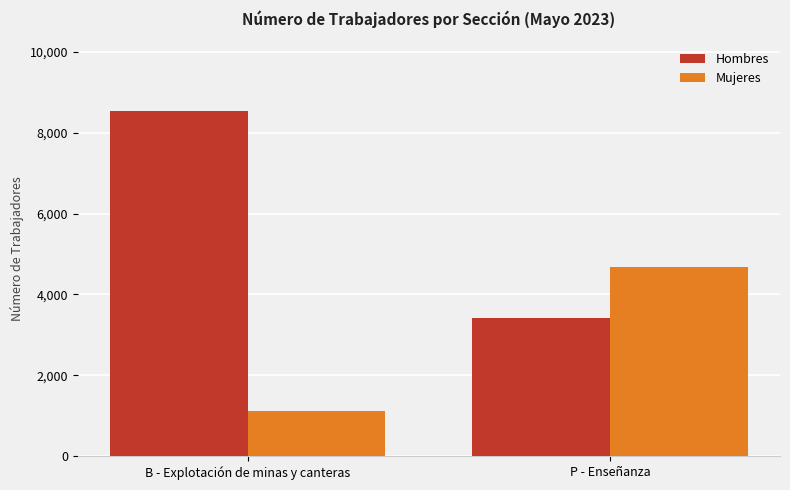

What is the spread (max minus min) of values at P - Enseñanza?

1275